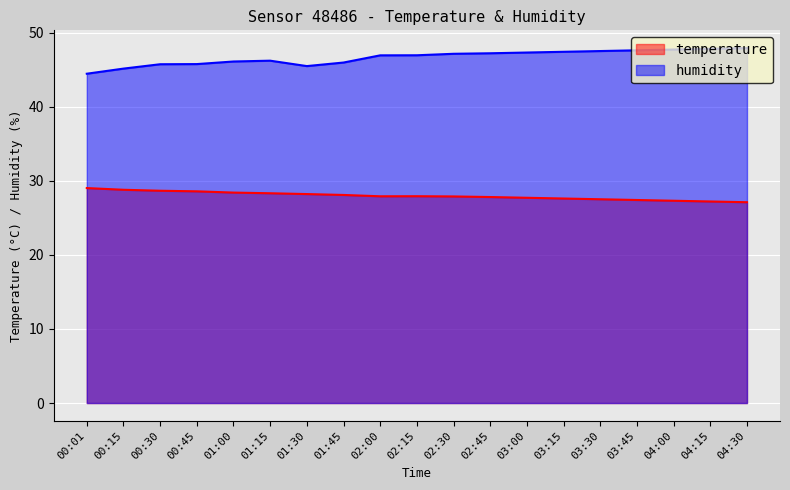

What position from the left is 00:30?

3